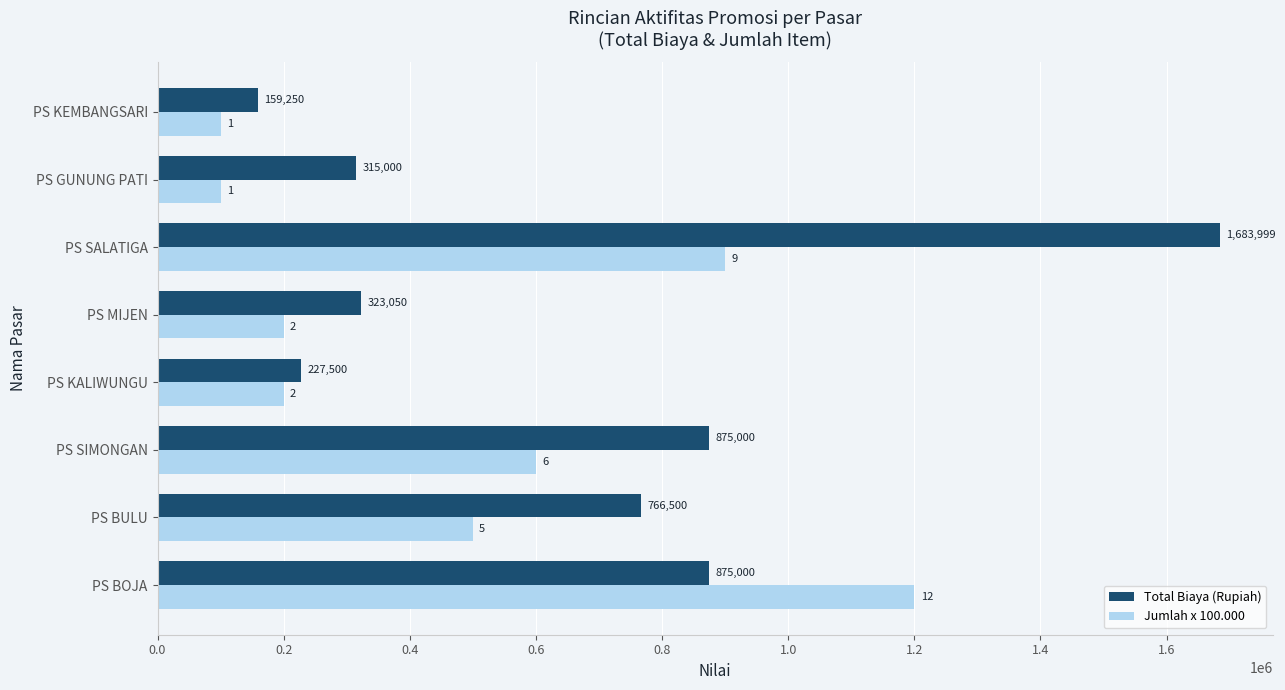

The value of Total Biaya (Rupiah) at PS MIJEN is 323050. True or false?

True